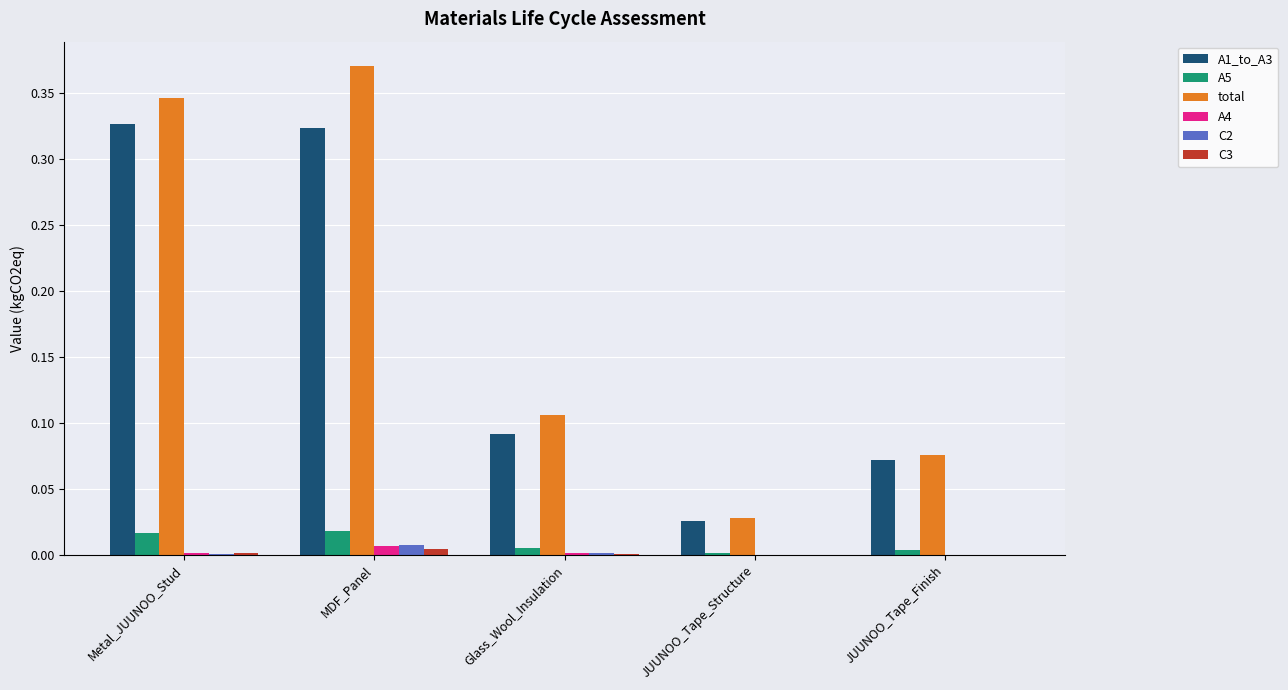

Between MDF_Panel and Glass_Wool_Insulation, which series saw the biggest shift?

total